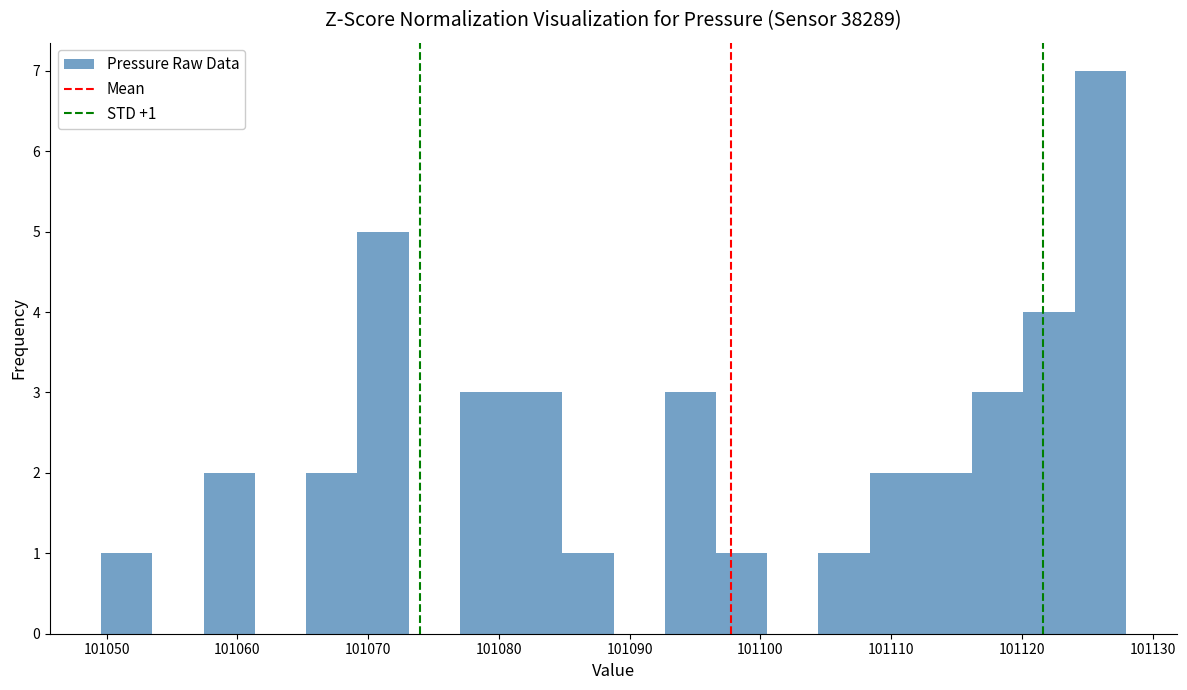

Read against the x-axis, roughly where is the centre of the tallest bar?

101126